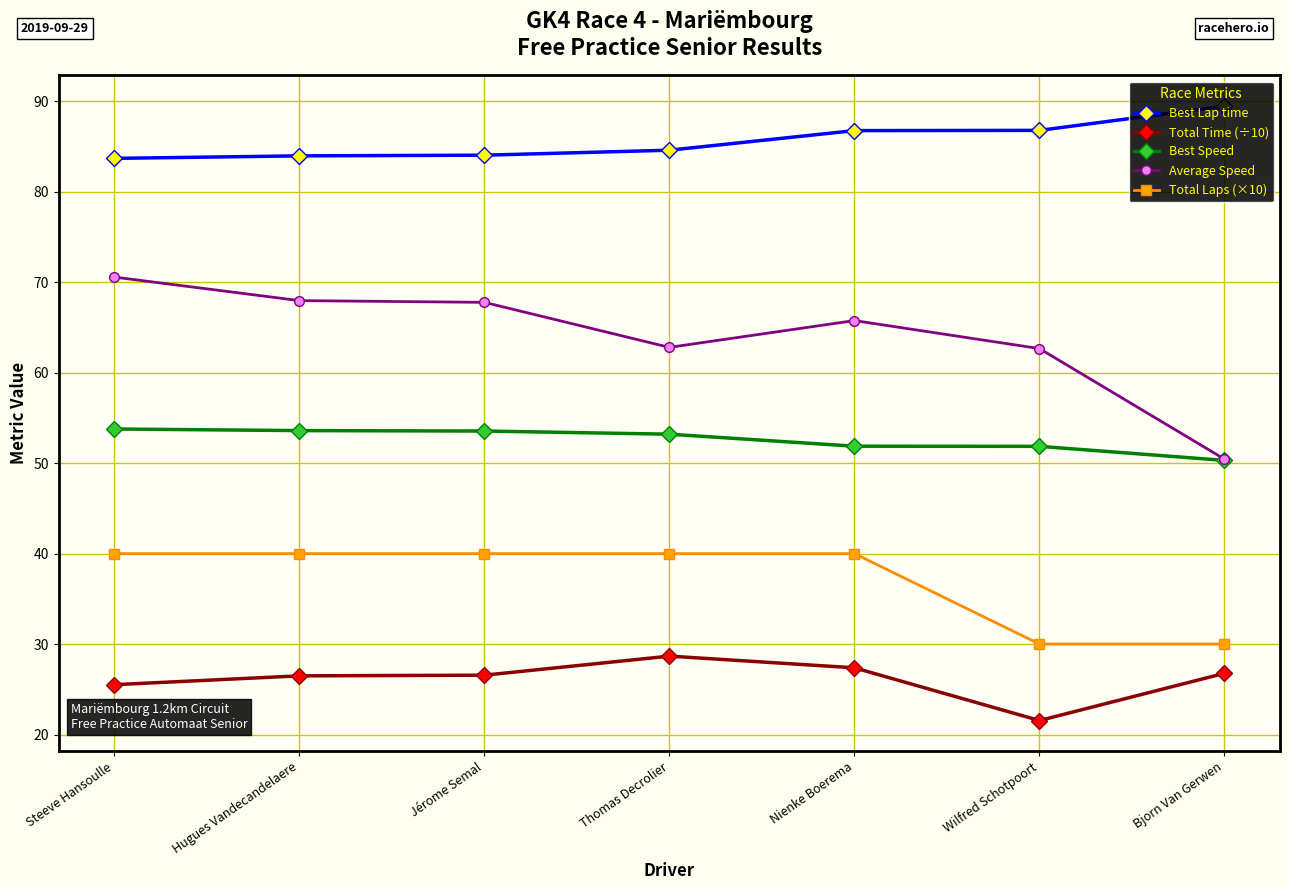

True or false: Best Lap time and Best Speed intersect in this chart.

False